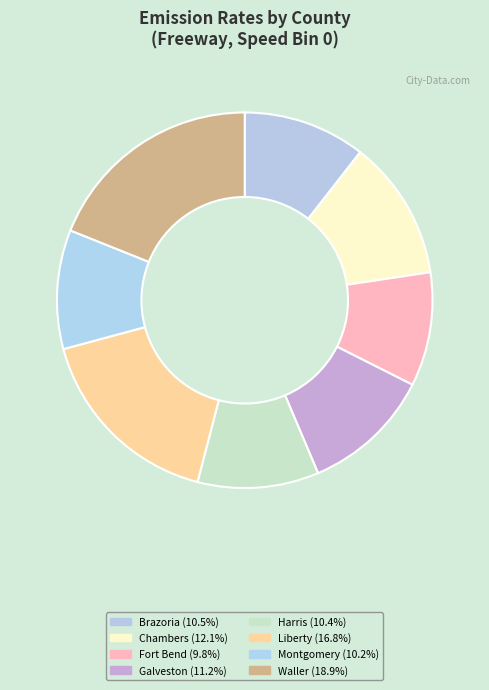

To the nearest percent, what portion does Waller represent?

19%